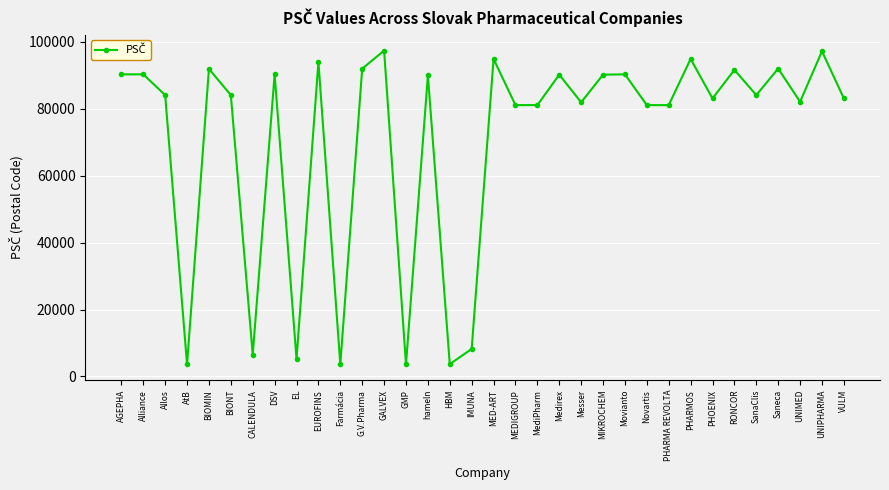

How many lines are shown in the chart?

1